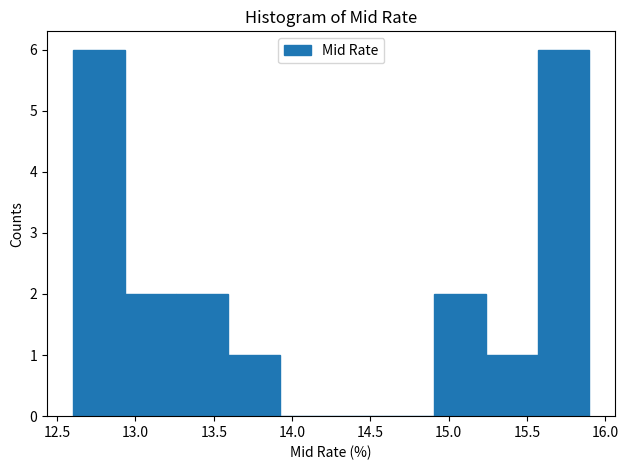

How tall is the bar that spans 15.24 to 15.57 on the x-axis? Neither the bar edges nor the heights are printed on the chart, so give them approximately, as read against the axes.

1